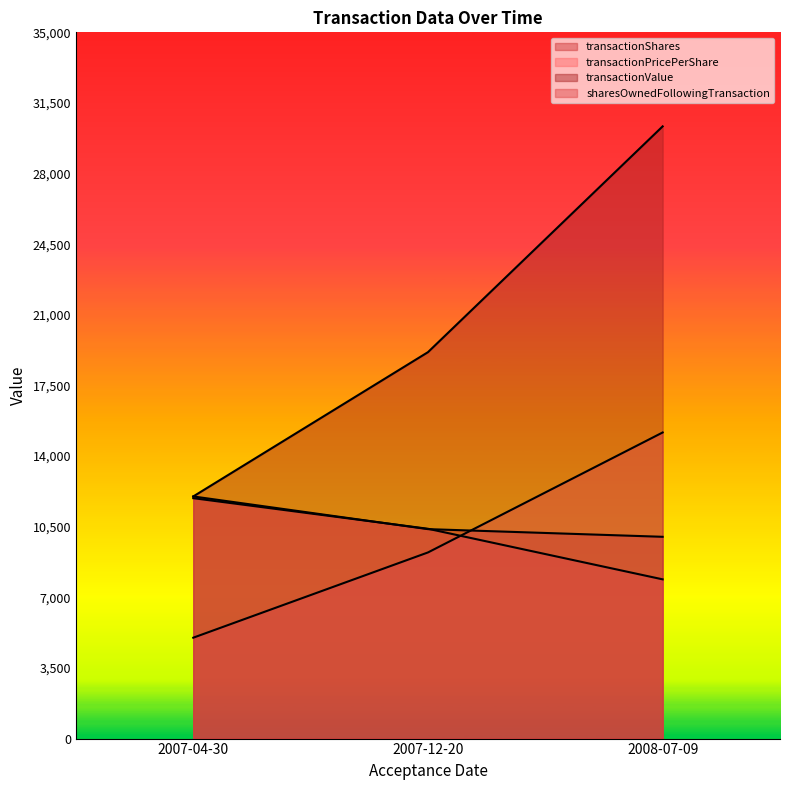

How many lines are shown in the chart?

4